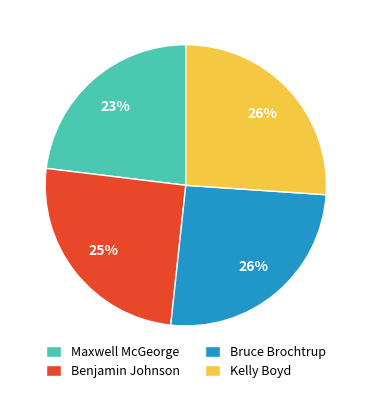

To the nearest percent, what portion does Benjamin Johnson represent?

25%